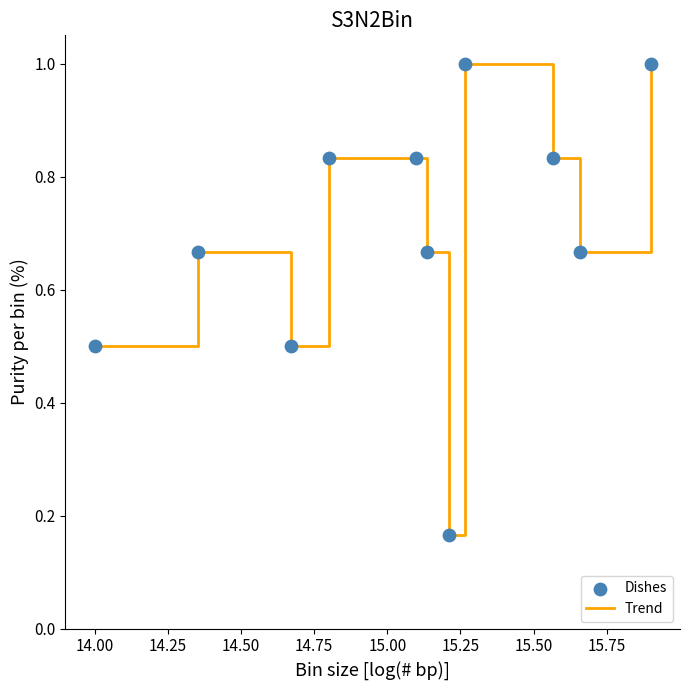

What is the greatest value displayed?

1.0